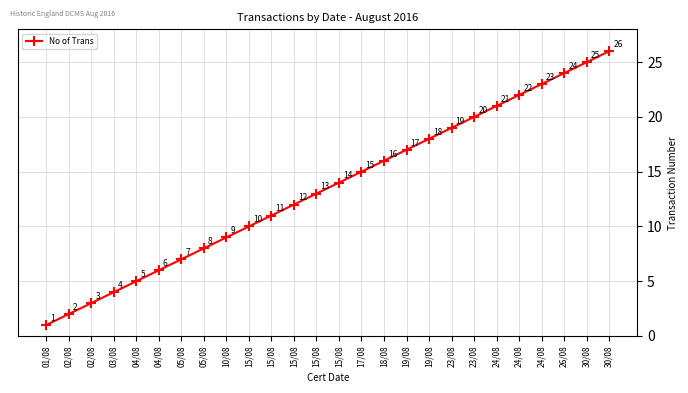

True or false: the data has more than 0 interior local peaks.

False